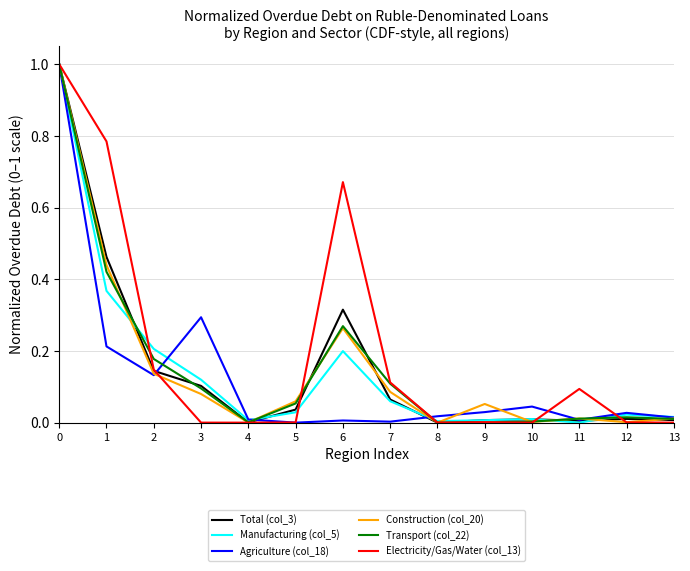

The Agriculture (col_18) series shows 1.0 at 0. True or false?

True